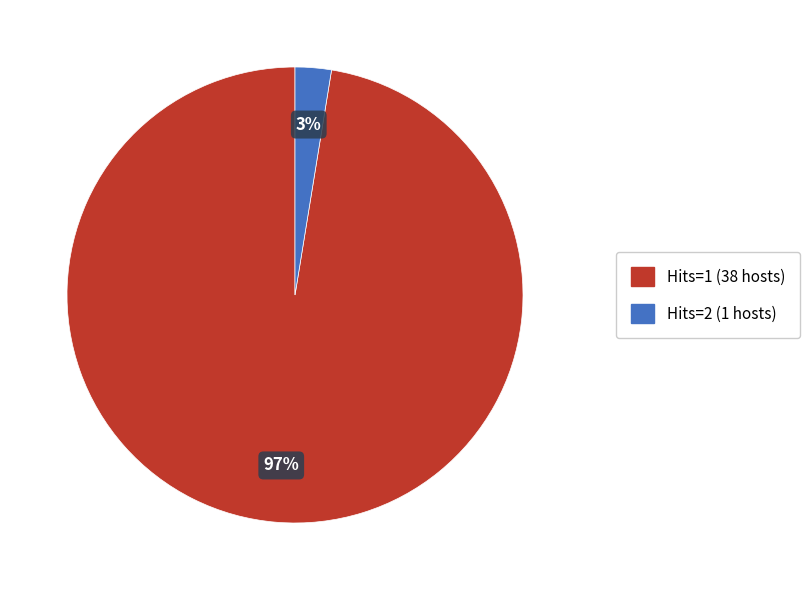

How many segments does this pie chart have?

2